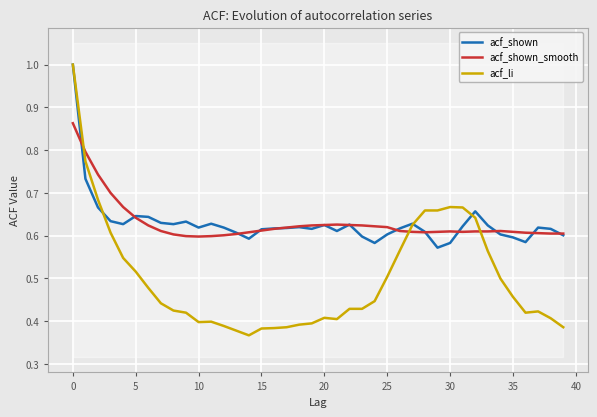

How many times do acf_li and acf_shown_smooth cross each other?

3